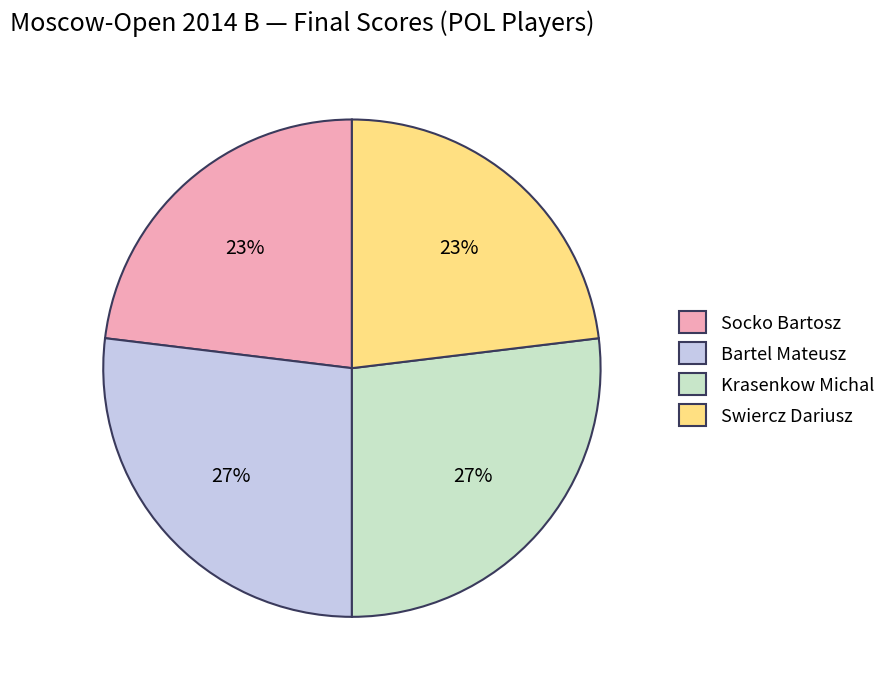

How many segments does this pie chart have?

4